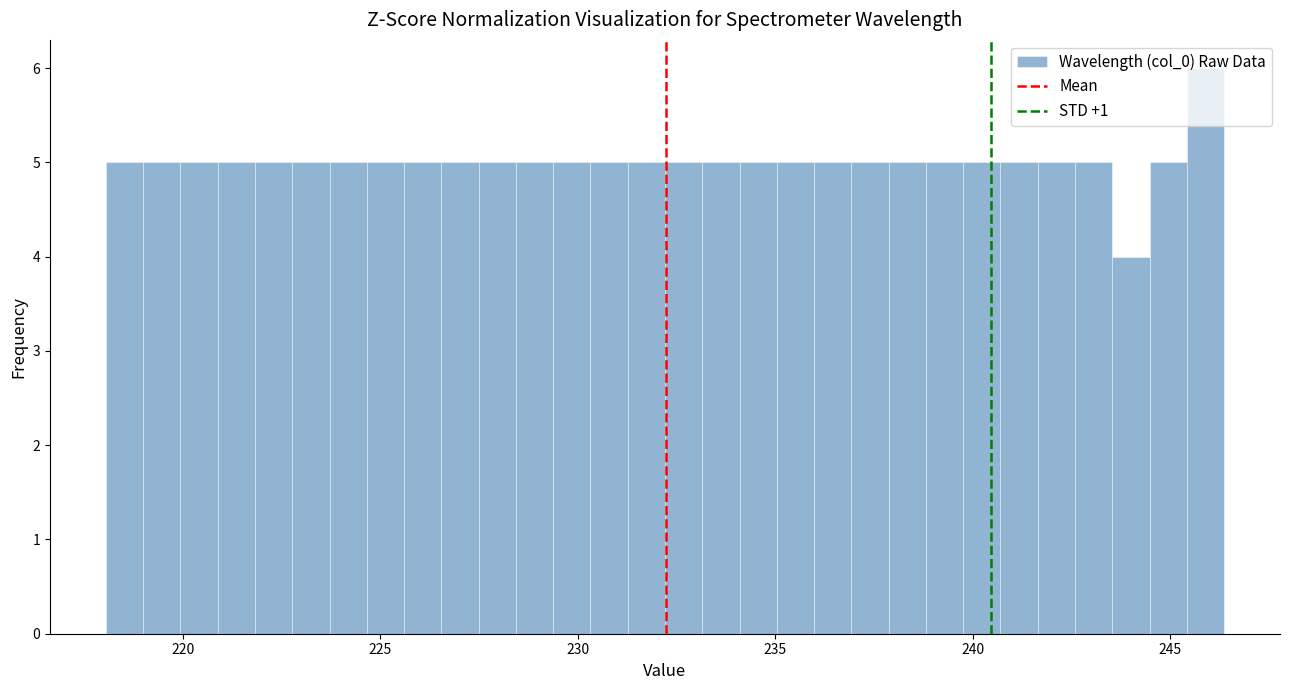

Read against the x-axis, roughly where is the centre of the tallest bar?

246.0